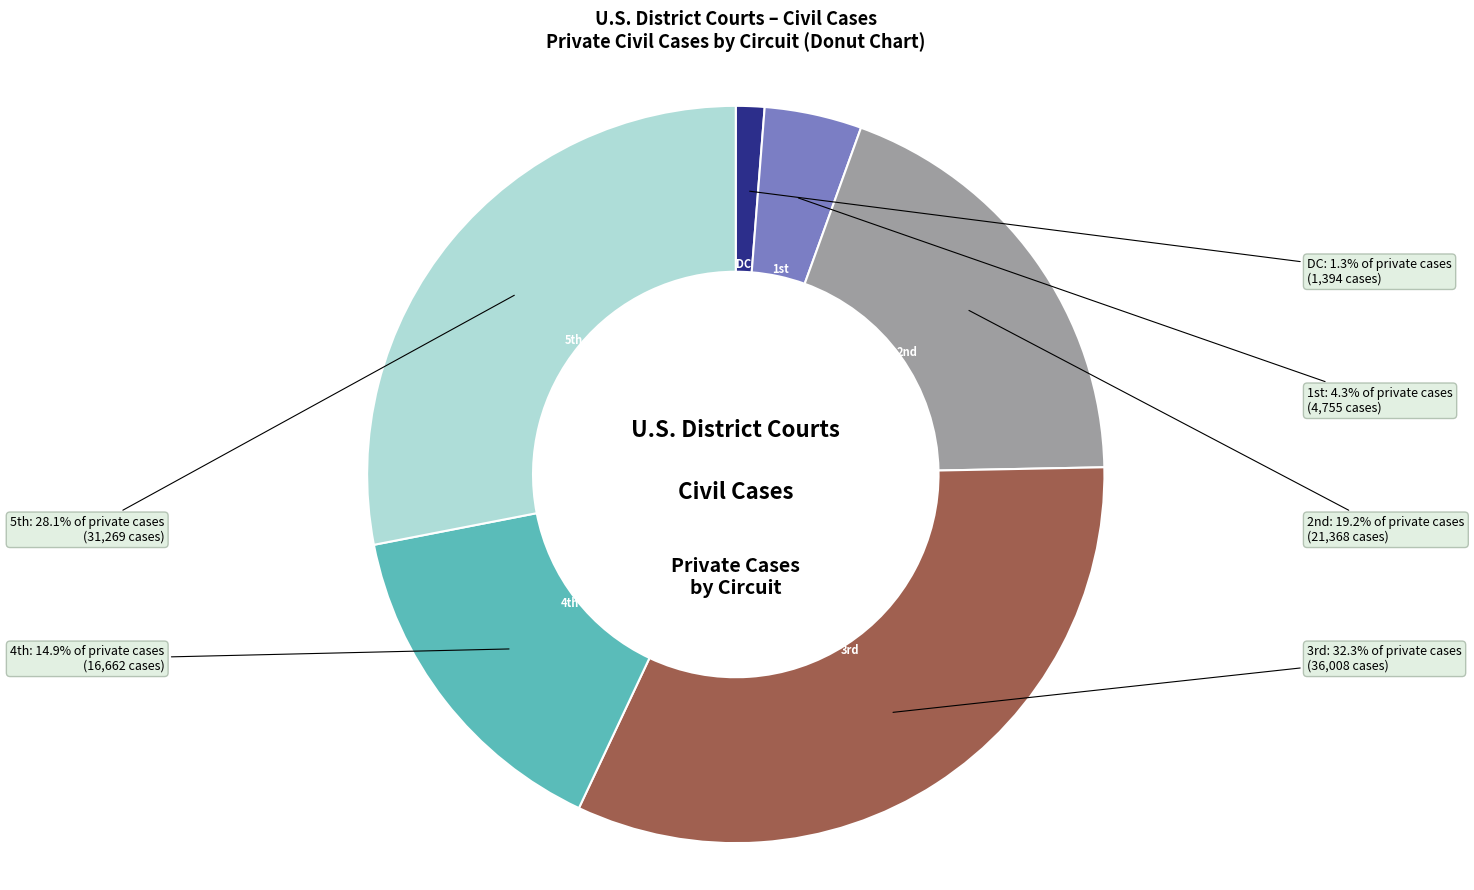

Is there any slice that represents more than half of the pie?

No